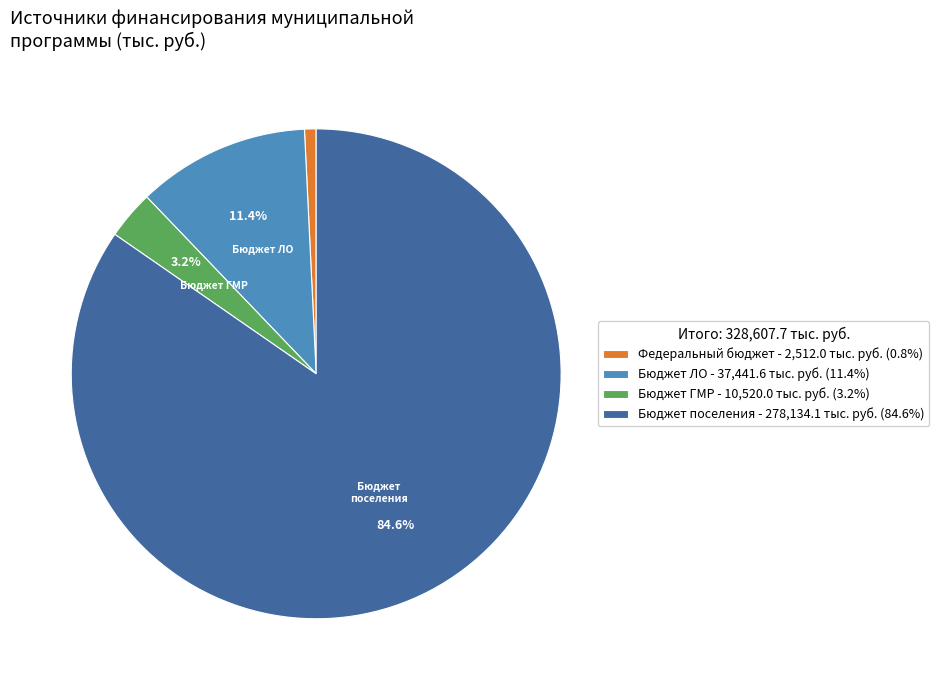

Does Федеральный бюджет - 2,512.0 тыс. руб. (0.8%) account for over 50% of the chart?

No